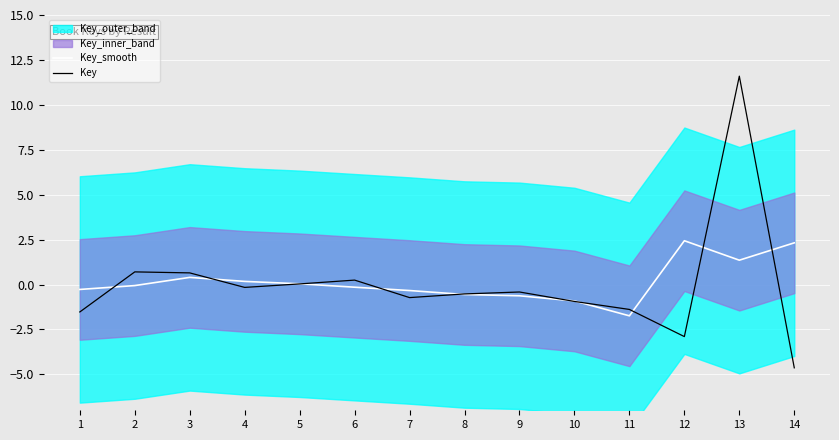

At 1, list the series in order from smallest to largest.

Key, Key_smooth